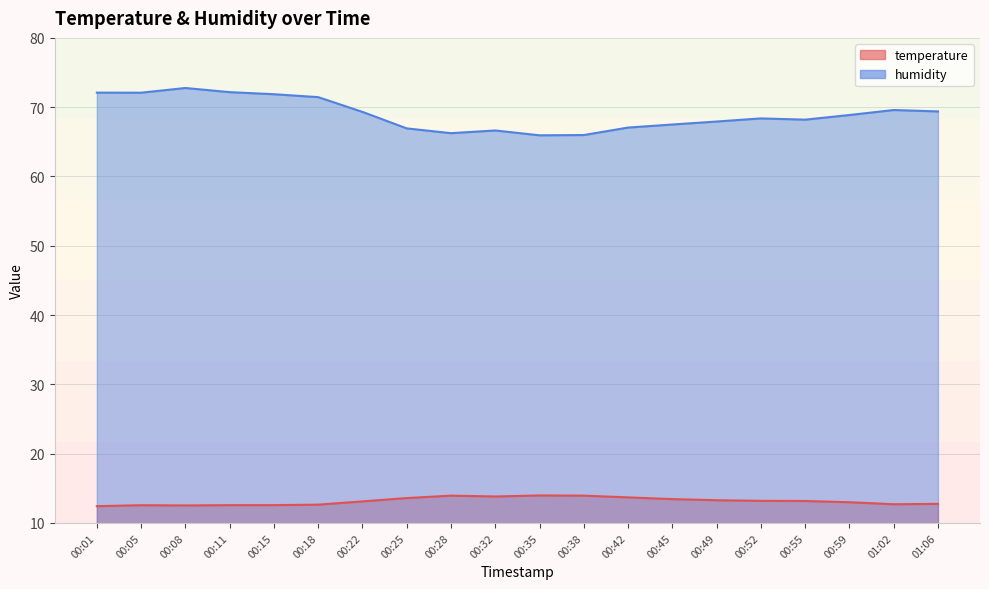

How many data points does each series have?

20